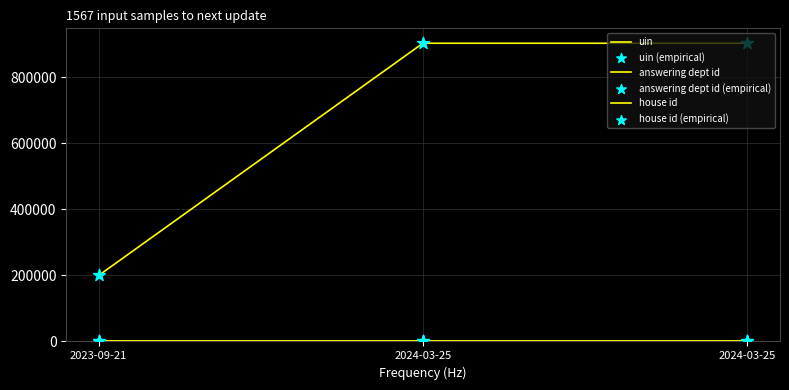

Does the chart have visible grid lines?

Yes